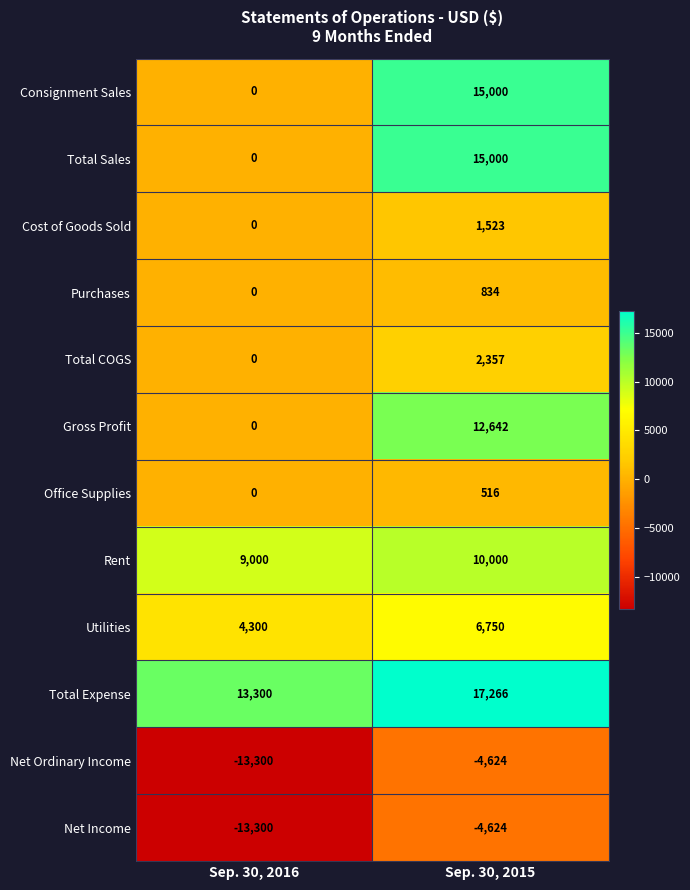

What is the total value across all series at Sep. 30, 2015?

72640